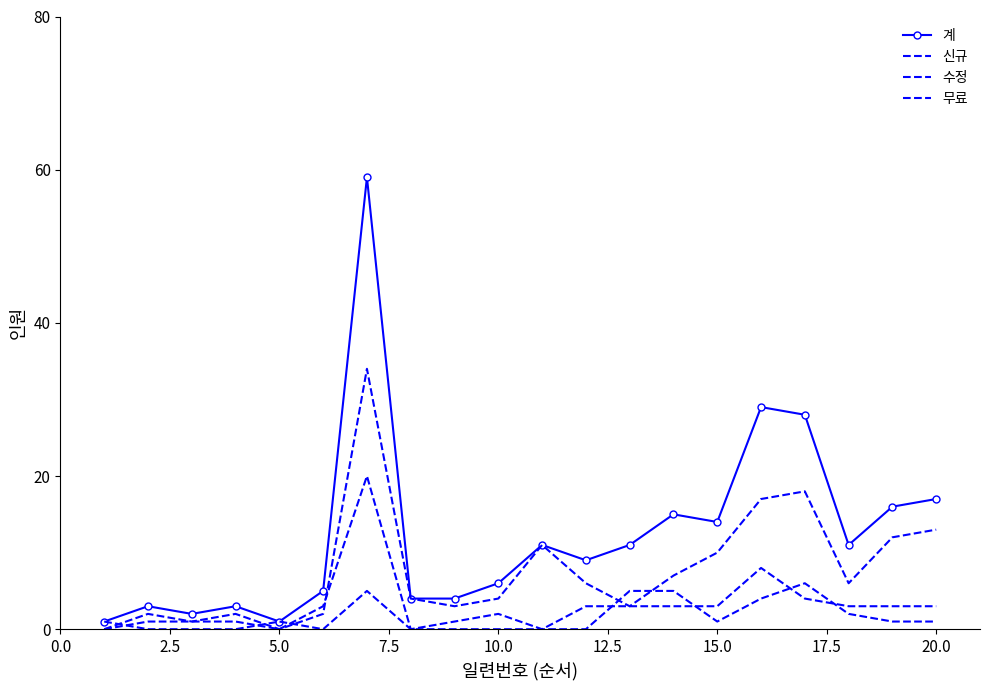

What are all the series names shown in the legend?

계, 신규, 수정, 무료